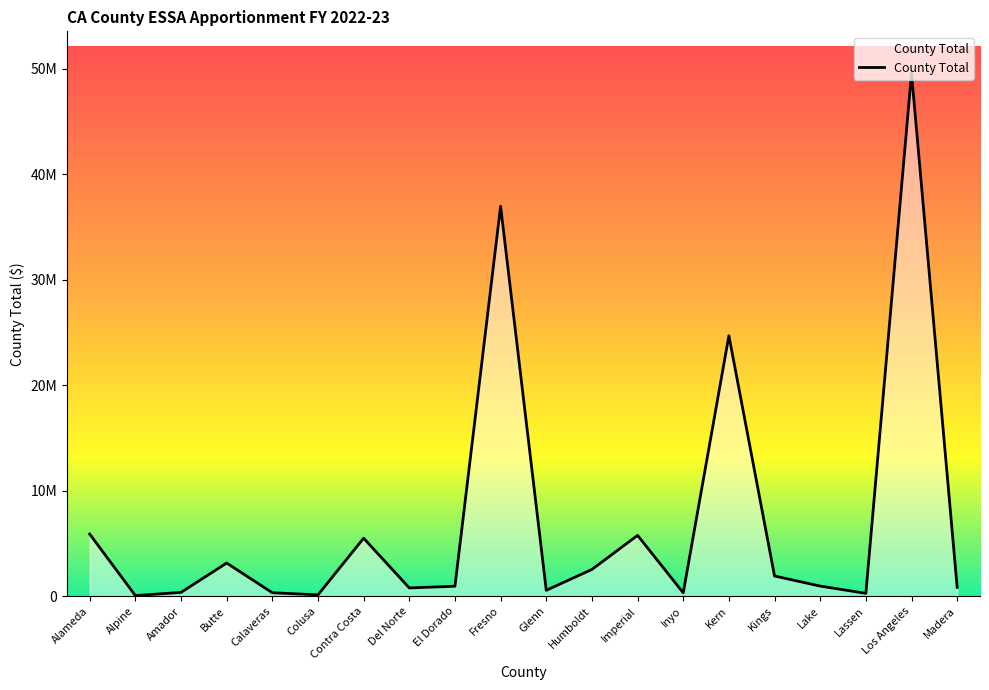

List the labels in order of value, smallest first.

Alpine, Colusa, Lassen, Inyo, Calaveras, Amador, Glenn, Del Norte, Madera, El Dorado, Lake, Kings, Humboldt, Butte, Contra Costa, Imperial, Alameda, Kern, Fresno, Los Angeles